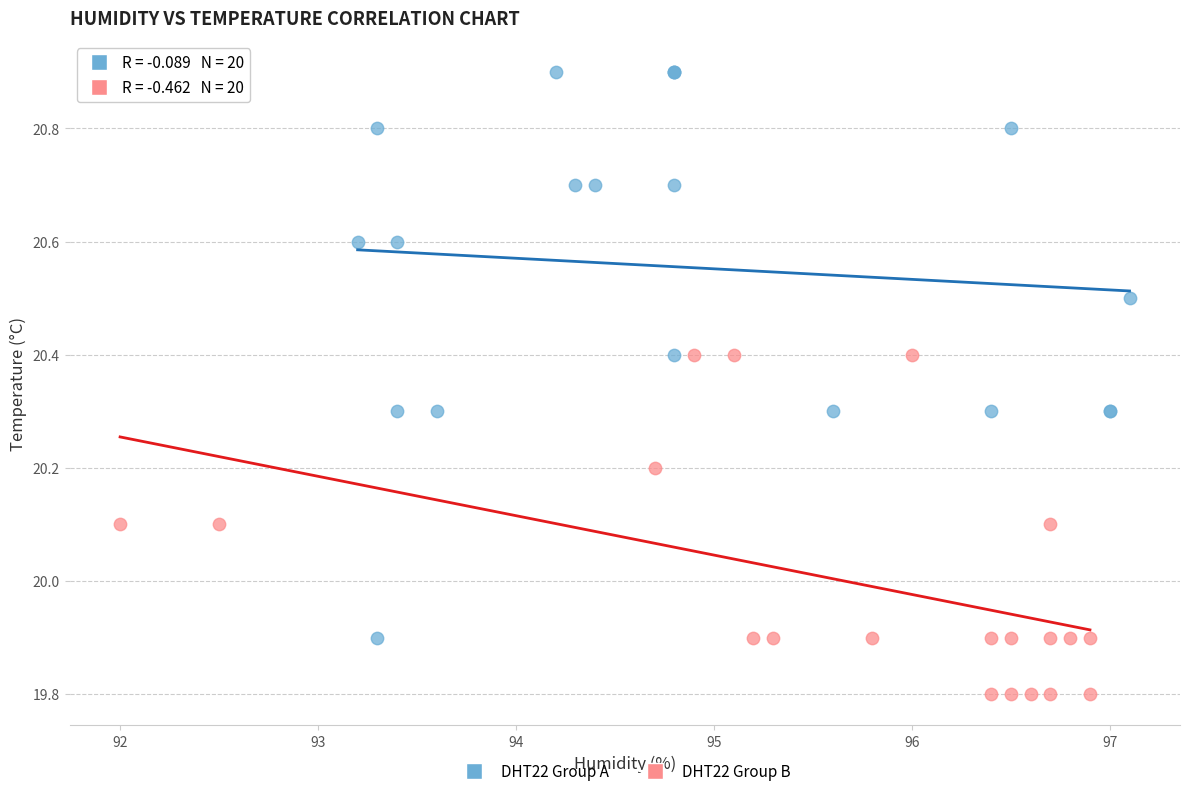

Which series has the widest spread of Y values?

DHT22 Group A